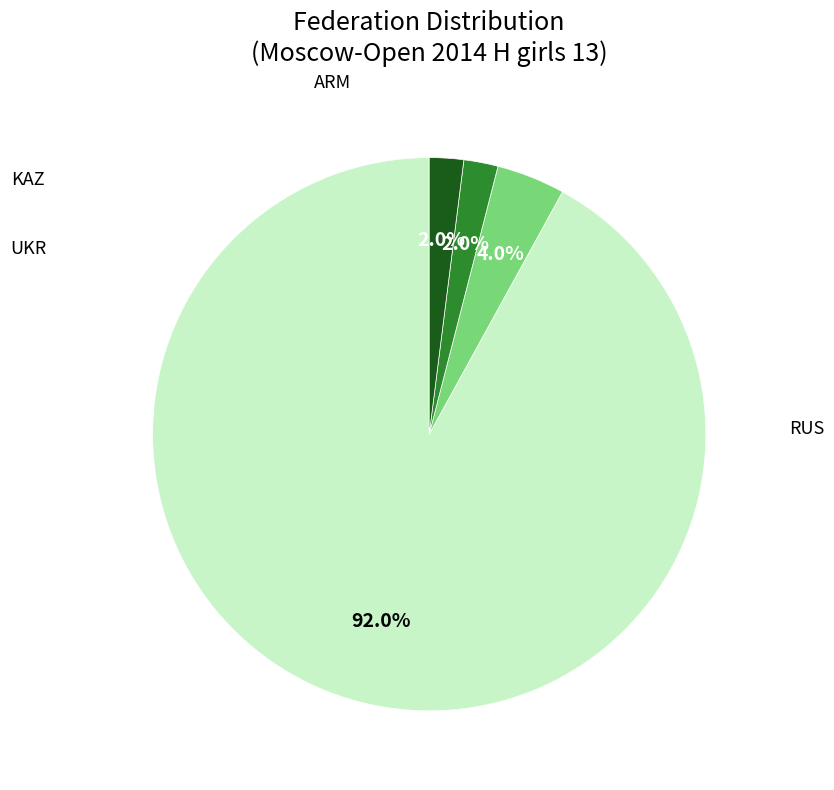

Count the number of slices in the pie.

4